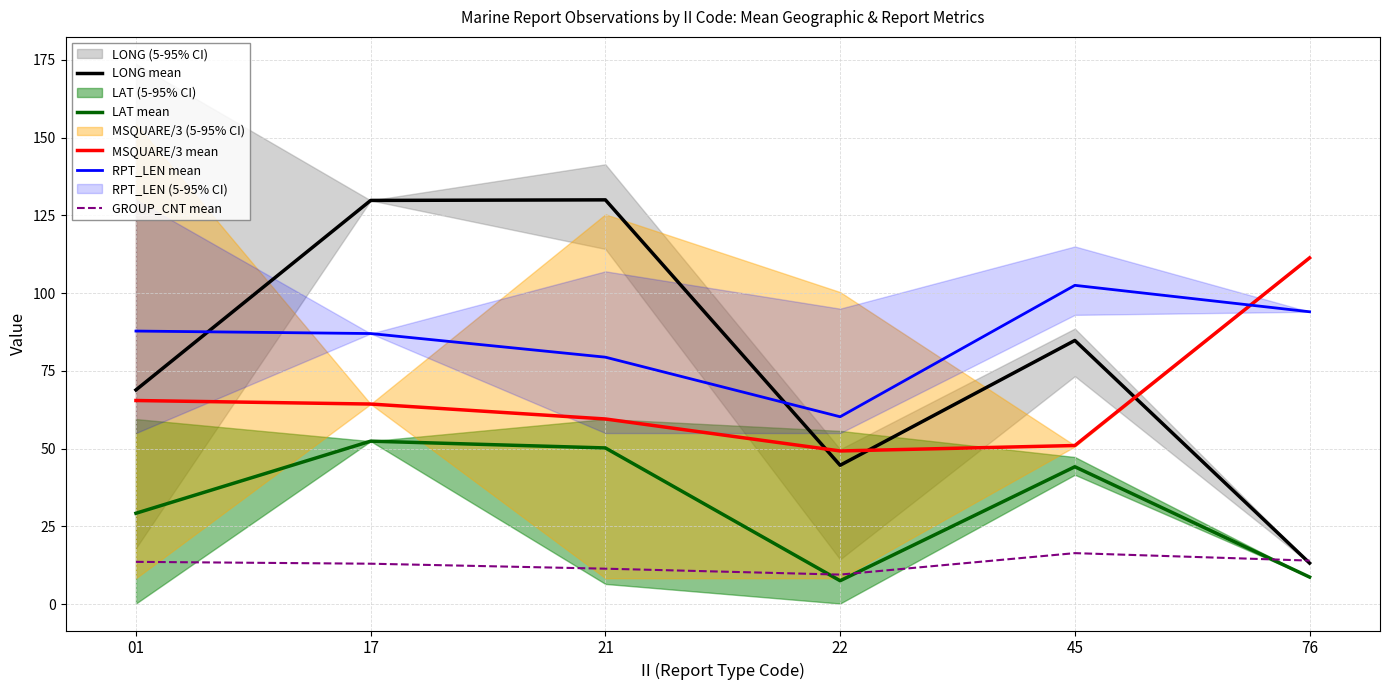

The GROUP_CNT mean series shows 4.5 at 76. True or false?

False